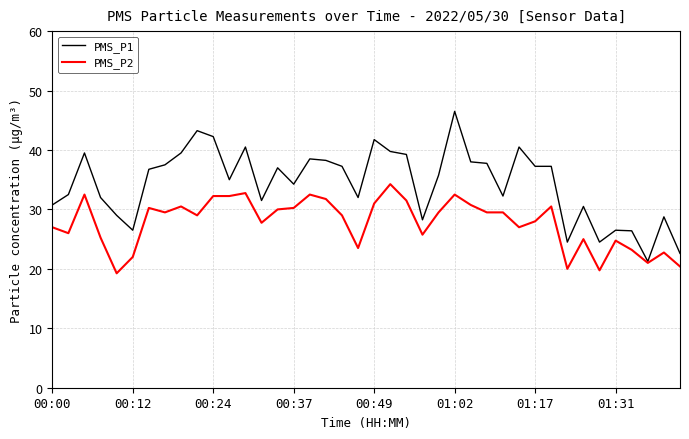

Rank the series by their maximum value, from lowest to highest.

PMS_P2, PMS_P1